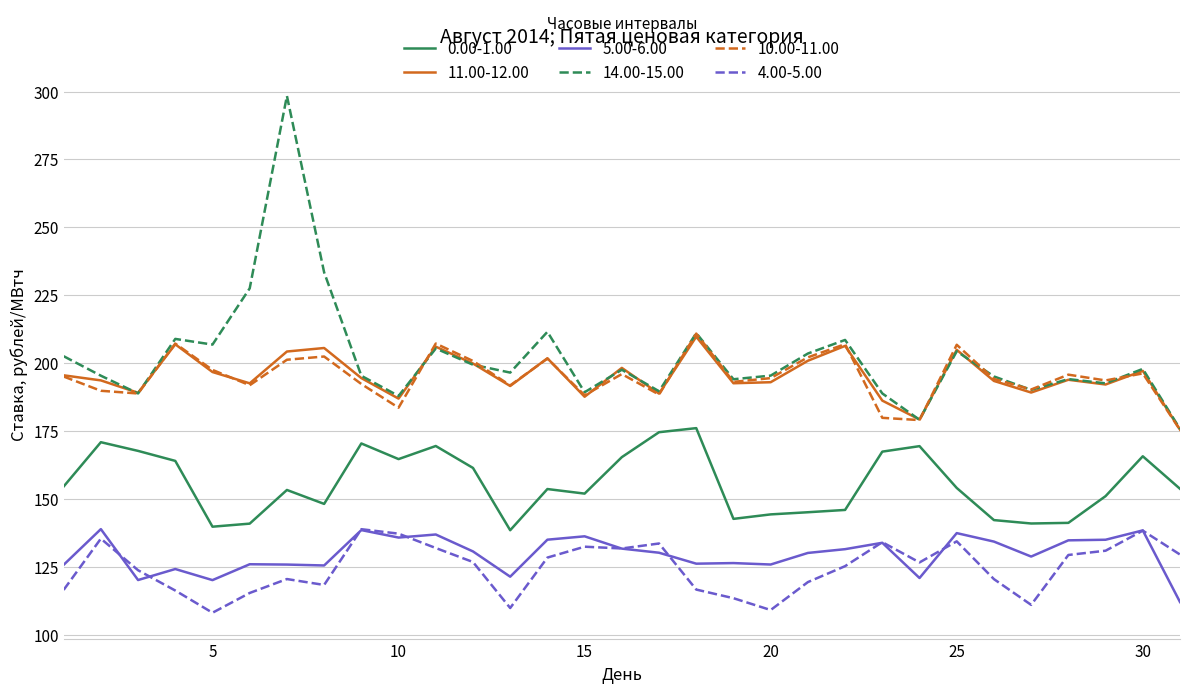

What is the maximum value shown in the chart?

298.4